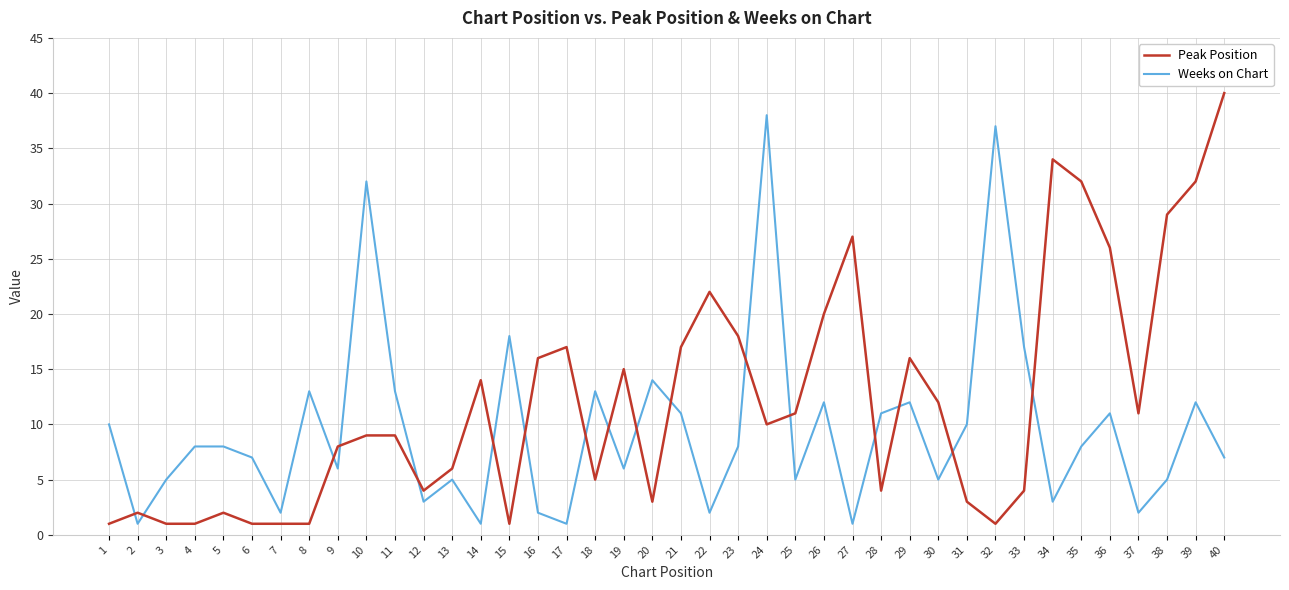

How many intersections are there between Weeks on Chart and Peak Position?

17